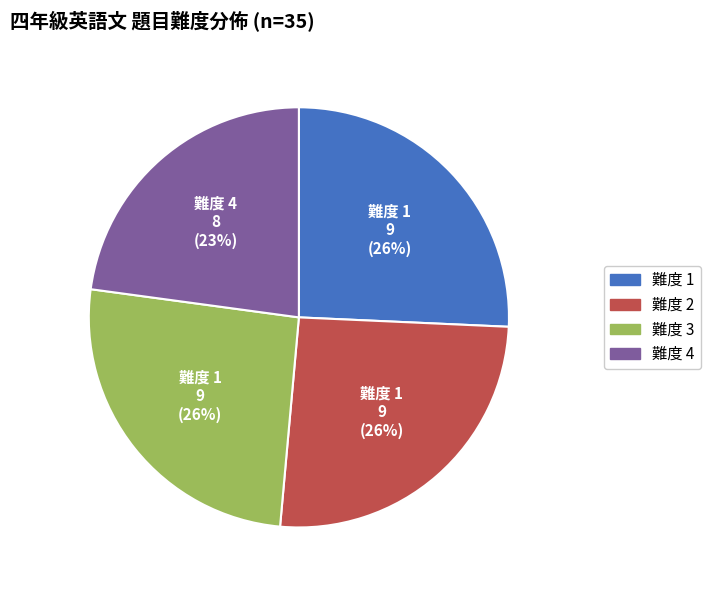

Does any single category account for the majority?

No